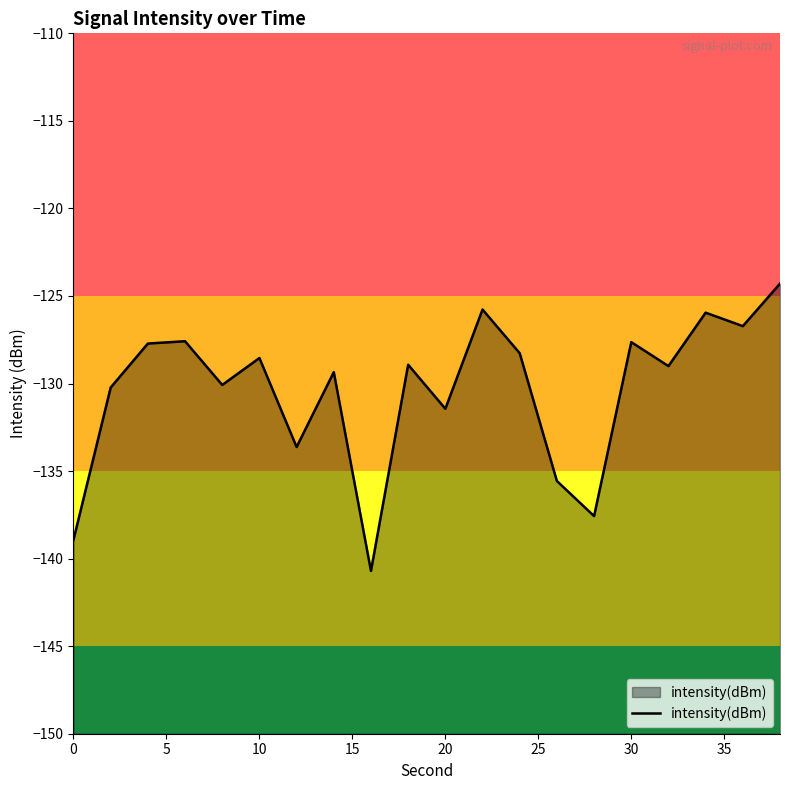

True or false: the data has more than 1 interior local peaks.

True